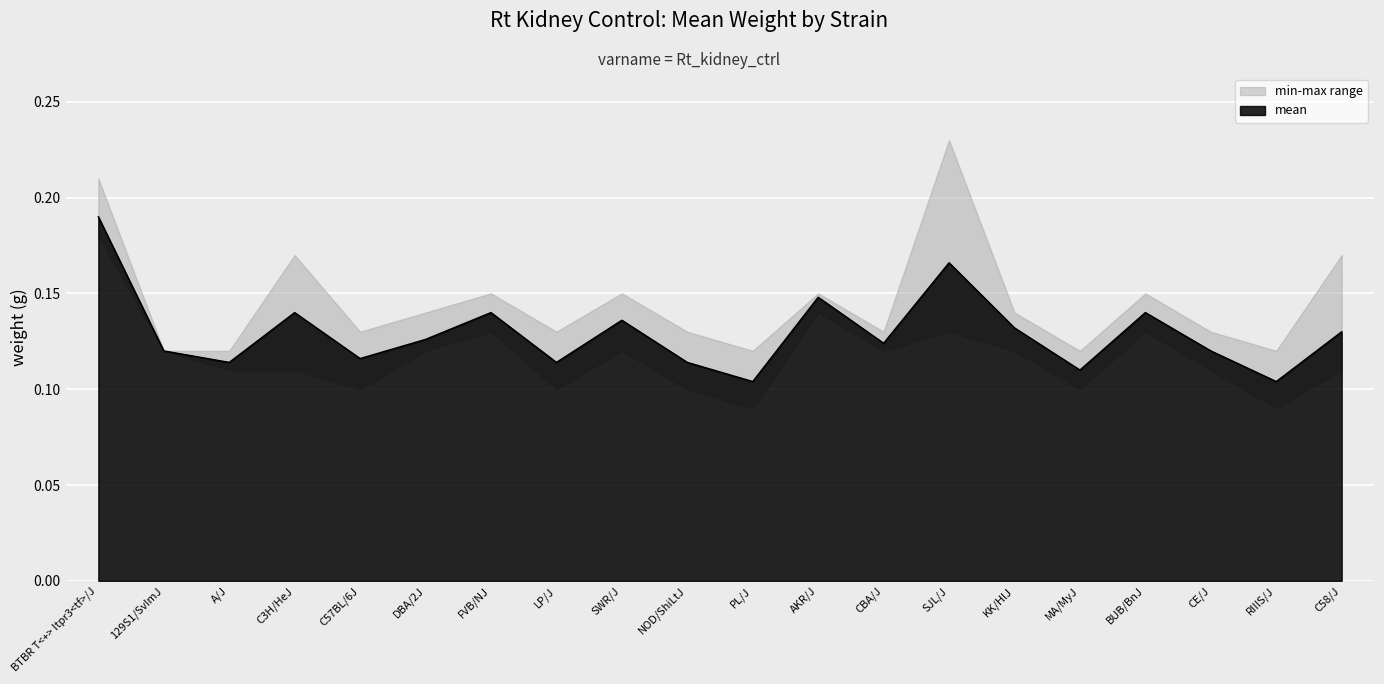

What is the value of the mean point at the 9th from the left?

0.1